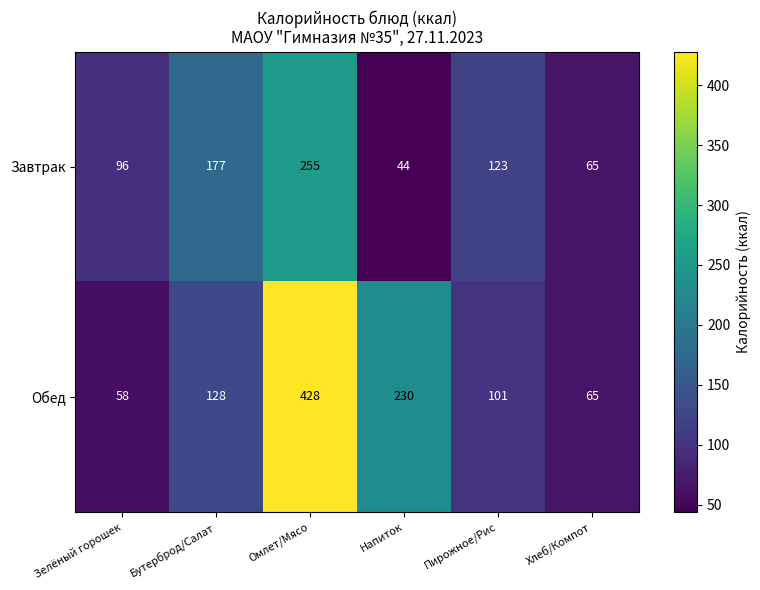

What is the total value across all series at Зелёный горошек?

154